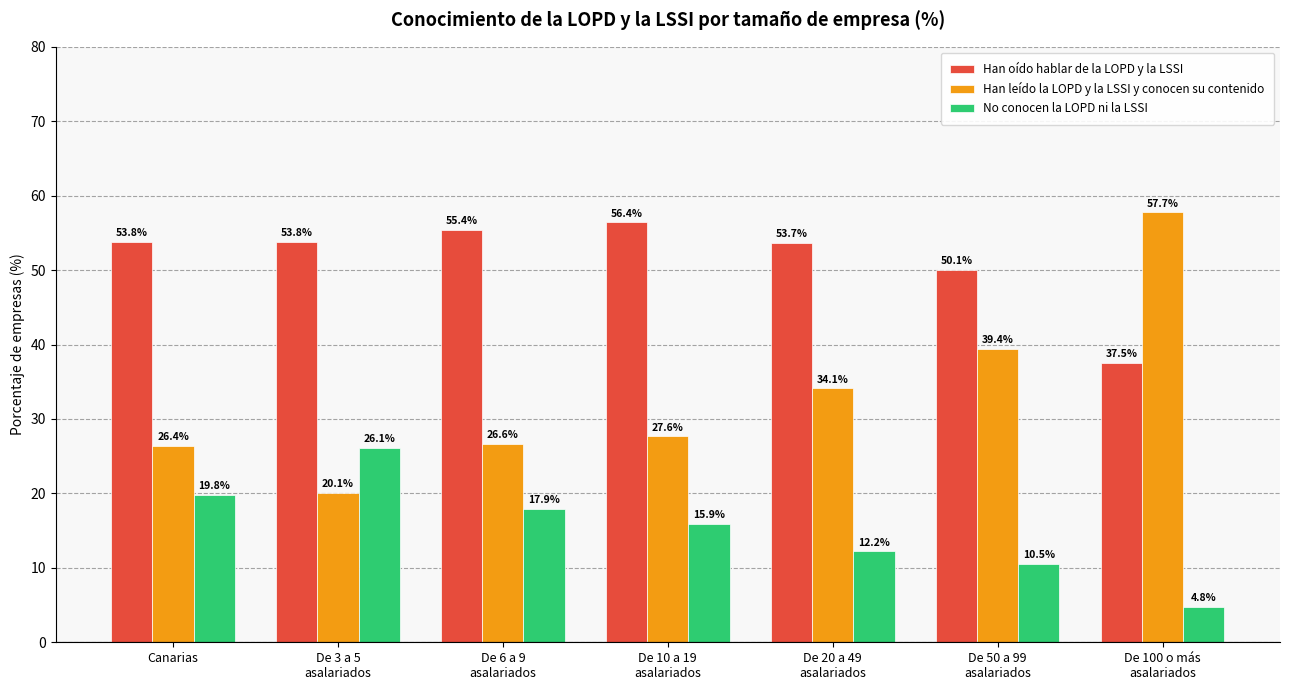

Which series has the widest spread of values?

Han leído la LOPD y la LSSI y conocen su contenido